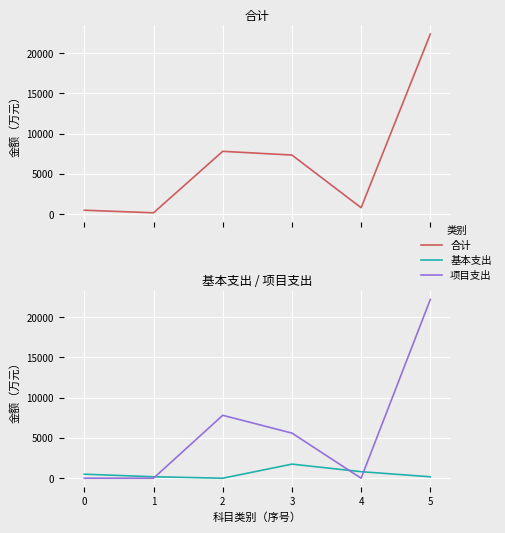

Is this an area chart (filled region under the line)?

No